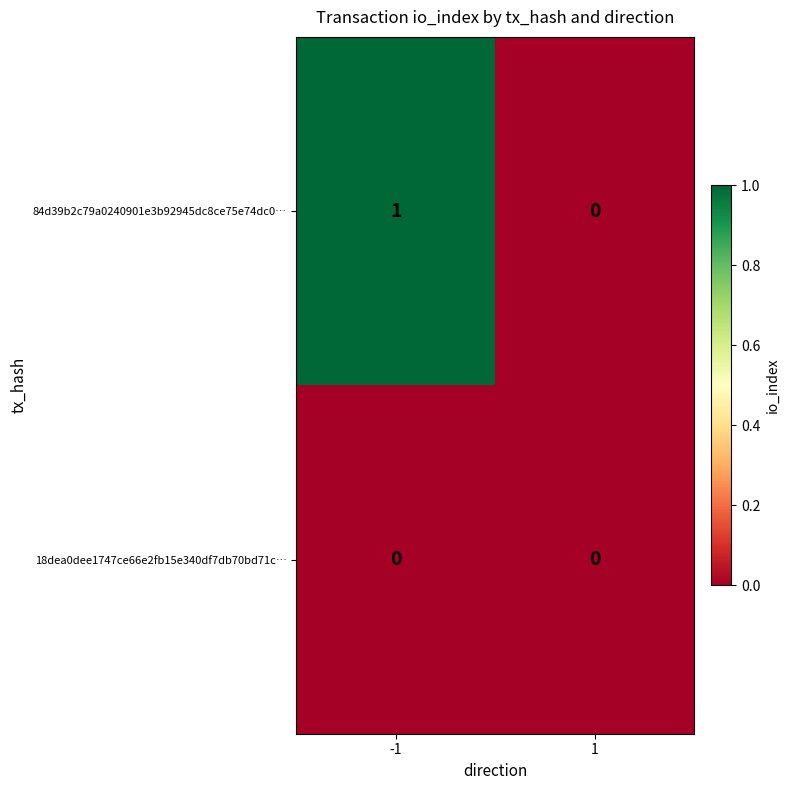

Which series has the widest spread of values?

84d39b2c79a0240901e3b92945dc8ce75e74dc0…